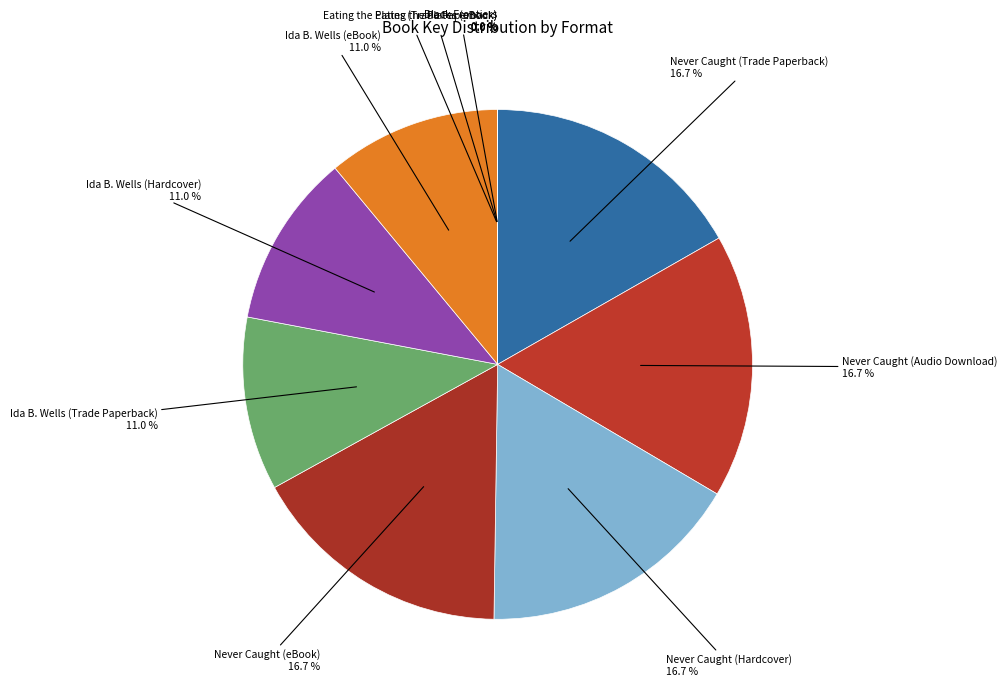

What percentage is the Never Caught (Trade Paperback) slice, to the nearest percent?

17%